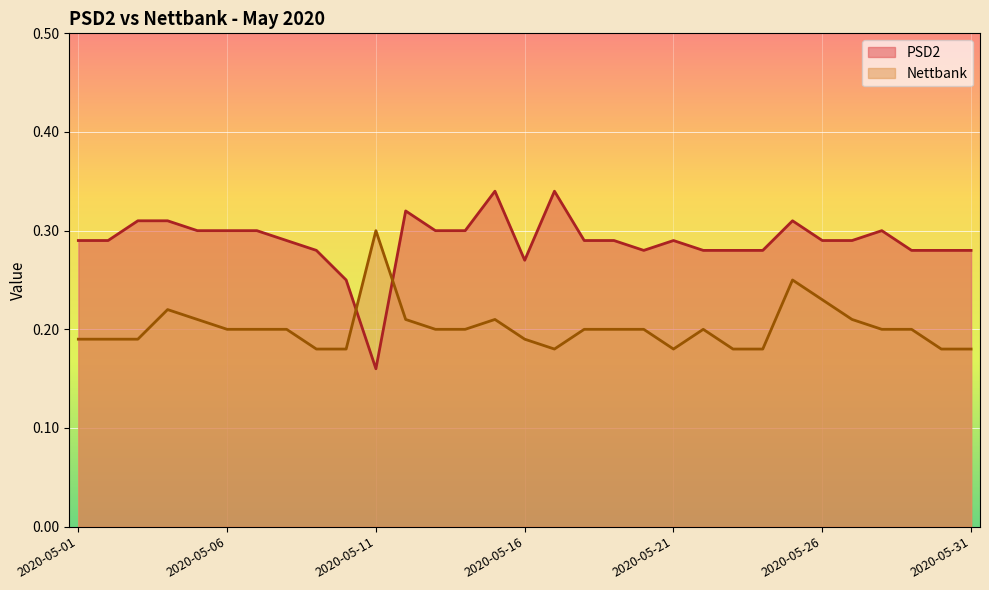

Is the value of Nettbank at 2020-05-17 greater than the value of PSD2 at 2020-05-06?

No